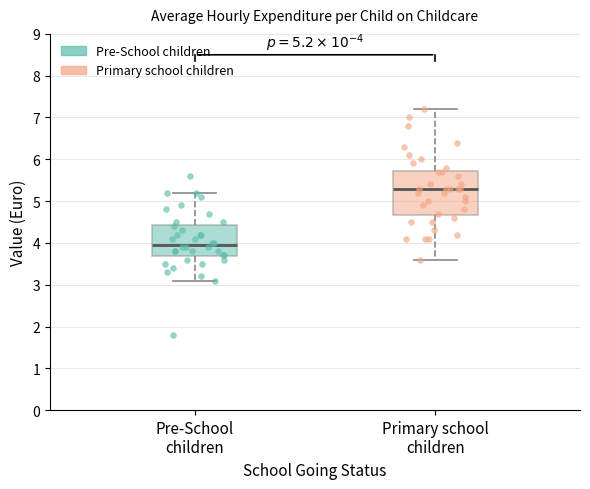

Which box is the tallest, from its lower edge to its upper edge?

Primary school children